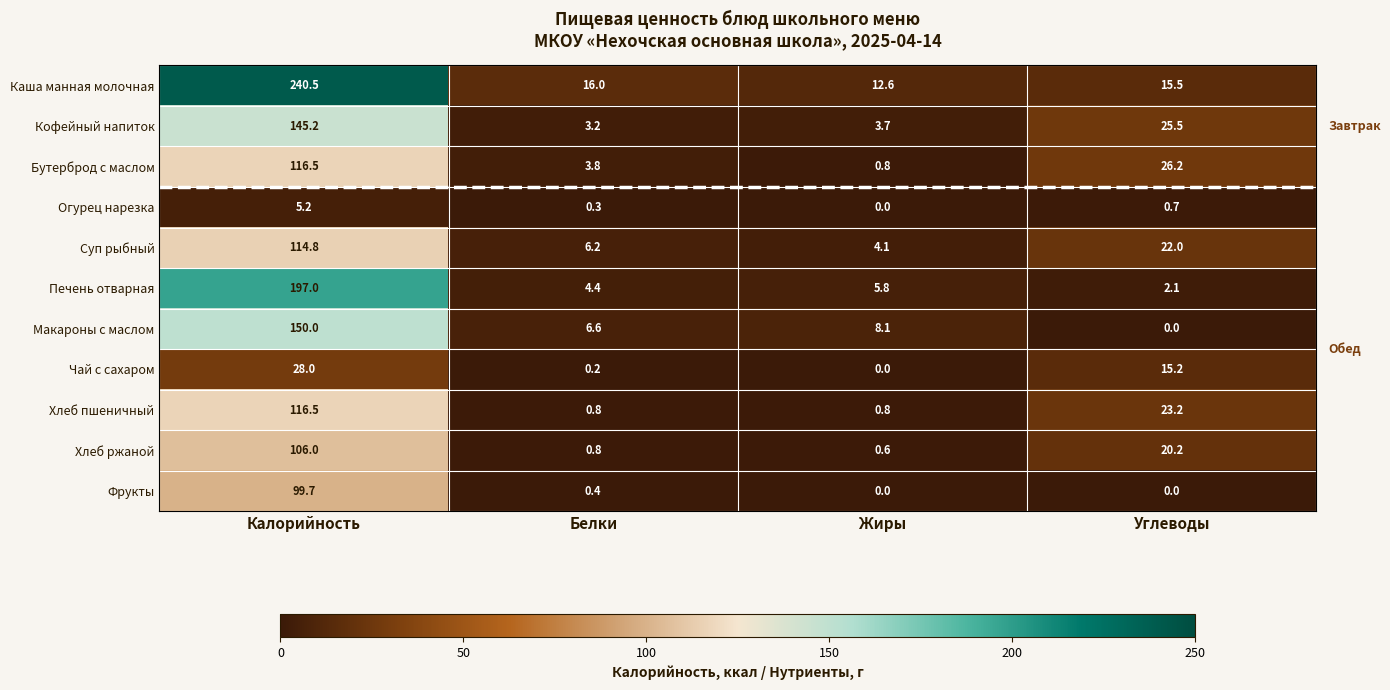

The Кофейный напиток series shows 145.2 at Калорийность. True or false?

True